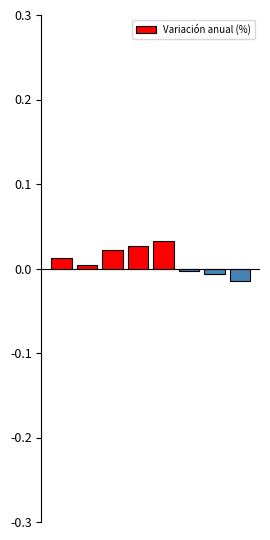

What is the sum of all values?

0.1